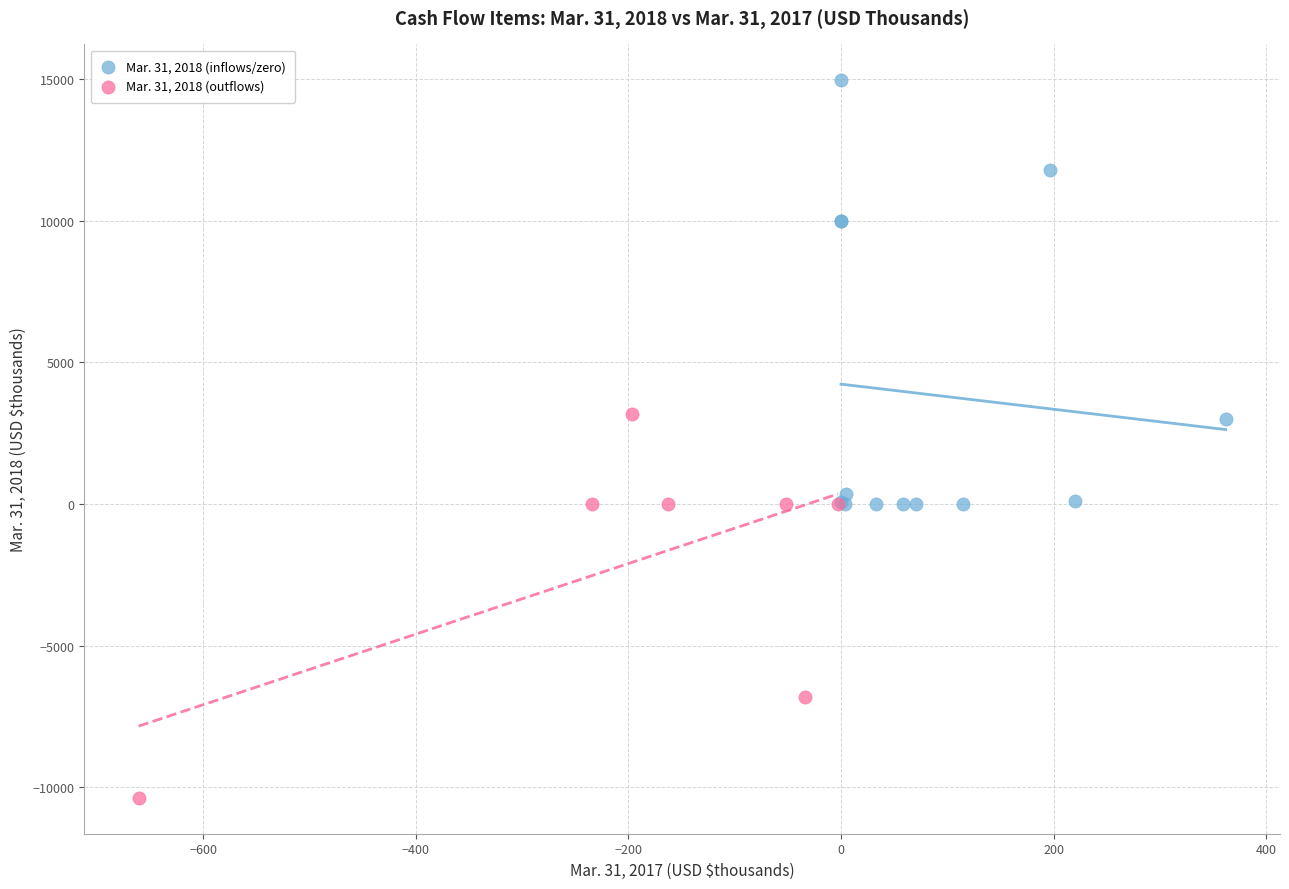

Which series contains the lowest Y value?

Mar. 31, 2018 (outflows)